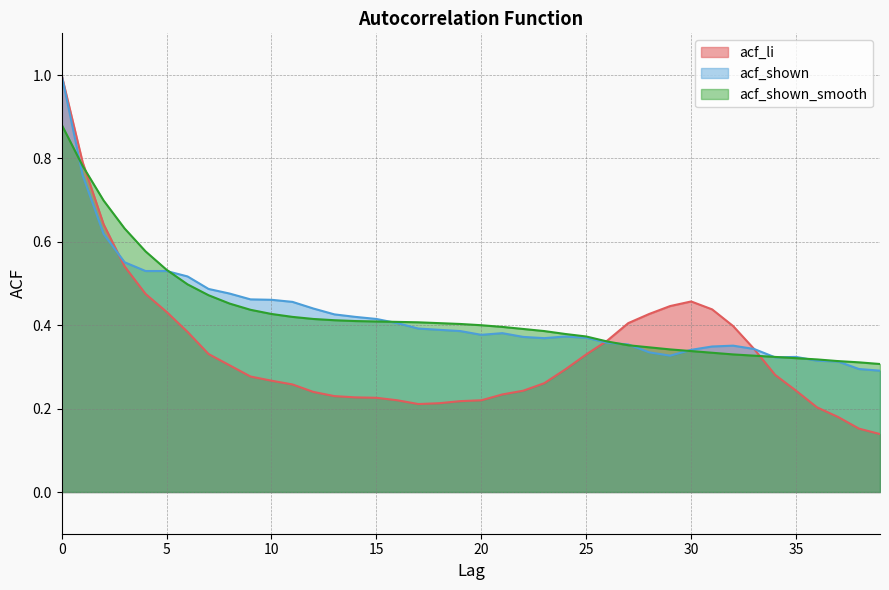

Reading right to left, extract all data points from this chart.

acf_li: 39=0.1	38=0.2	37=0.2	36=0.2	35=0.2	34=0.3	33=0.3	32=0.4	31=0.4	30=0.5	29=0.4	28=0.4	27=0.4	26=0.4	25=0.3	24=0.3	23=0.3	22=0.2	21=0.2	20=0.2	19=0.2	18=0.2	17=0.2	16=0.2	15=0.2	14=0.2	13=0.2	12=0.2	11=0.3	10=0.3	9=0.3	8=0.3	7=0.3	6=0.4	5=0.4	4=0.5	3=0.5	2=0.6	1=0.8	0=1.0
acf_shown: 39=0.3	38=0.3	37=0.3	36=0.3	35=0.3	34=0.3	33=0.3	32=0.4	31=0.3	30=0.3	29=0.3	28=0.3	27=0.4	26=0.4	25=0.4	24=0.4	23=0.4	22=0.4	21=0.4	20=0.4	19=0.4	18=0.4	17=0.4	16=0.4	15=0.4	14=0.4	13=0.4	12=0.4	11=0.5	10=0.5	9=0.5	8=0.5	7=0.5	6=0.5	5=0.5	4=0.5	3=0.6	2=0.6	1=0.8	0=1.0
acf_shown_smooth: 39=0.3	38=0.3	37=0.3	36=0.3	35=0.3	34=0.3	33=0.3	32=0.3	31=0.3	30=0.3	29=0.3	28=0.3	27=0.4	26=0.4	25=0.4	24=0.4	23=0.4	22=0.4	21=0.4	20=0.4	19=0.4	18=0.4	17=0.4	16=0.4	15=0.4	14=0.4	13=0.4	12=0.4	11=0.4	10=0.4	9=0.4	8=0.5	7=0.5	6=0.5	5=0.5	4=0.6	3=0.6	2=0.7	1=0.8	0=0.9